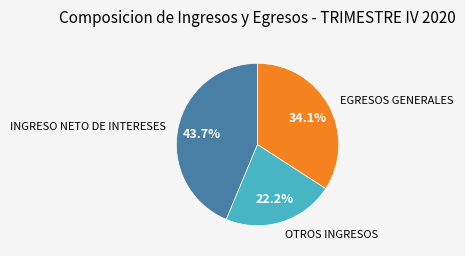

The EGRESOS GENERALES slice represents 25% of the pie. True or false?

False